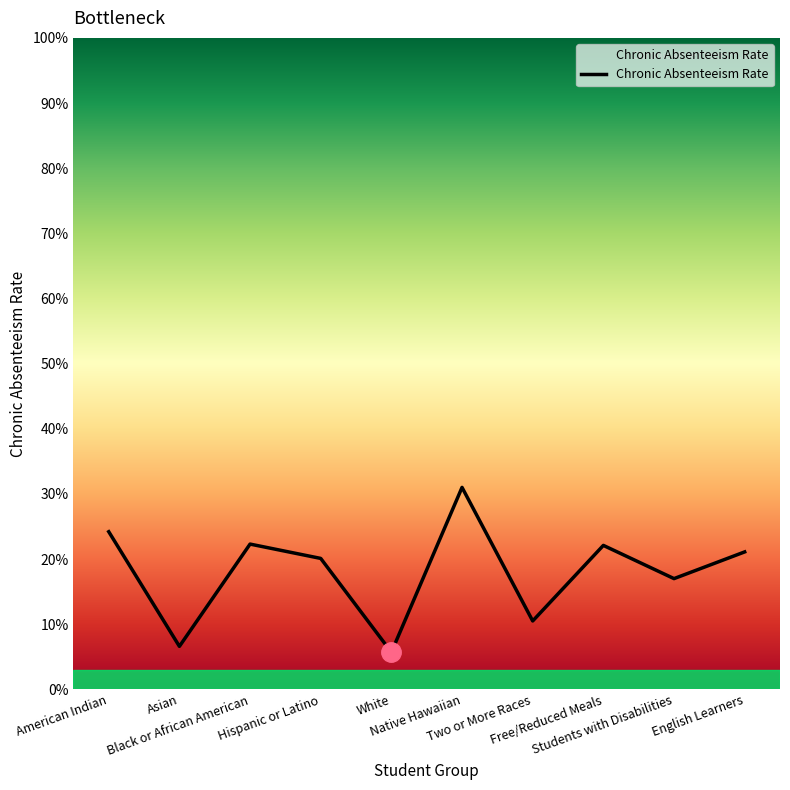

Does the chart display data point markers on the line(s)?

No